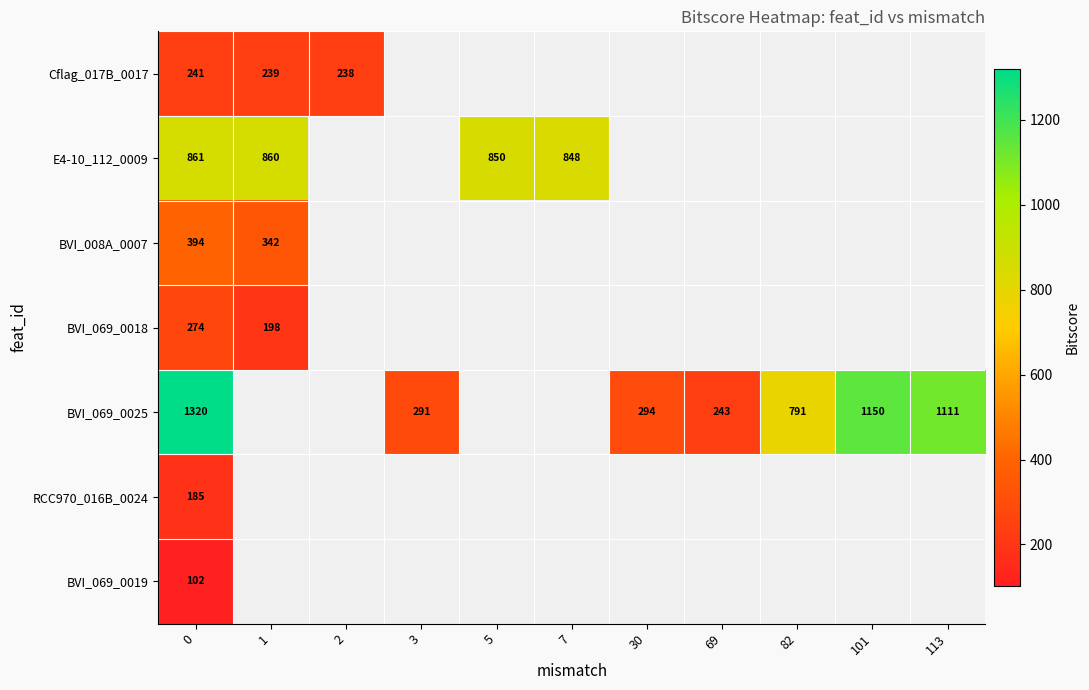

Is it true that E4-10_112_0009 equals 850 at 5?

True